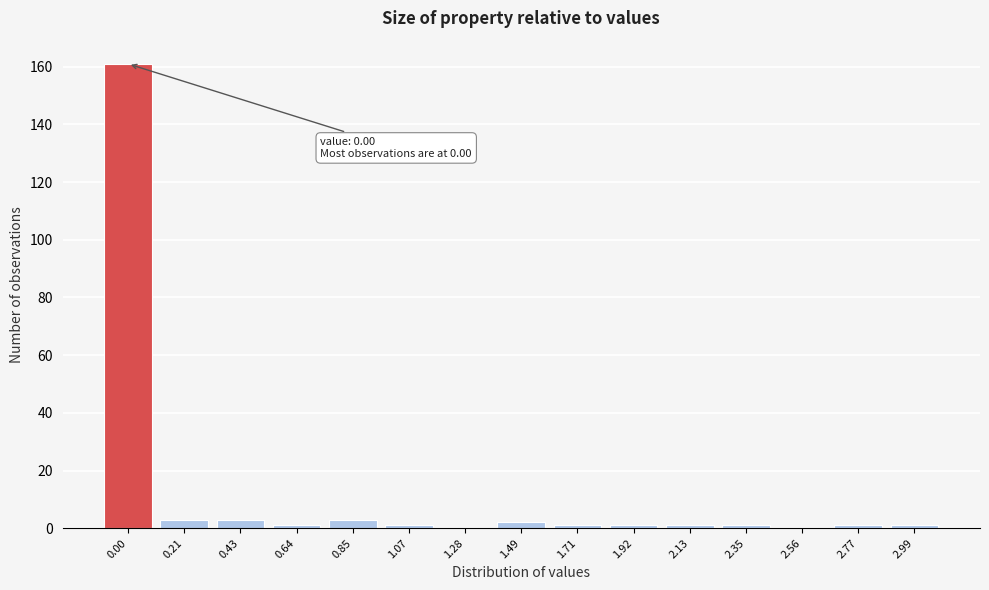

Reading right to left, extract all data points from this chart.

2.99=1	2.77=1	2.56=0	2.35=1	2.13=1	1.92=1	1.71=1	1.49=2	1.28=0	1.07=1	0.85=3	0.64=1	0.43=3	0.21=3	0.00=161